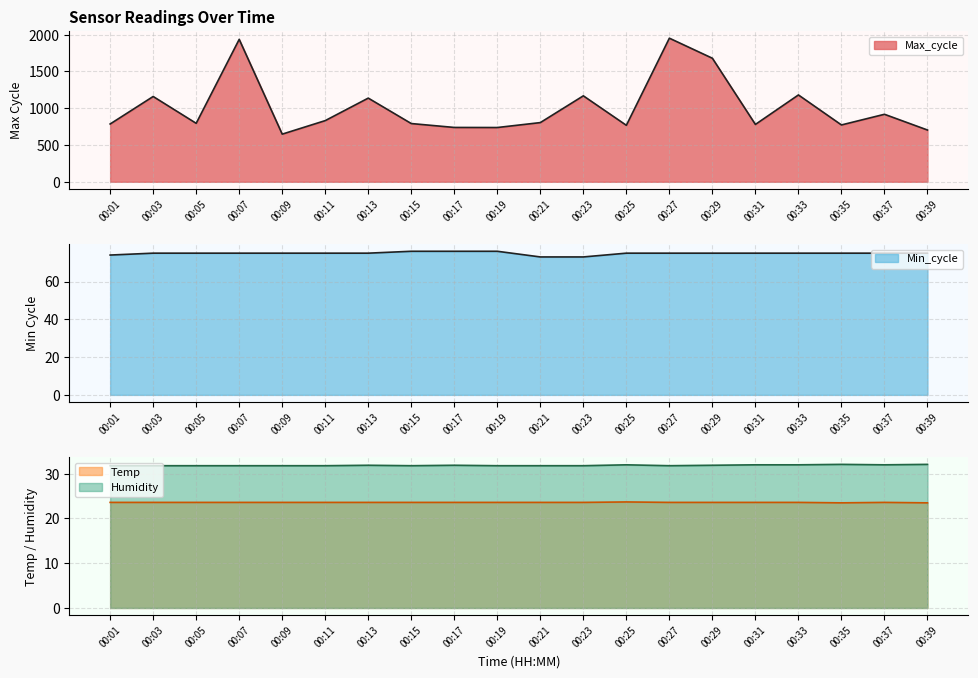

Where does the Min_cycle series first go above 75?

00:15